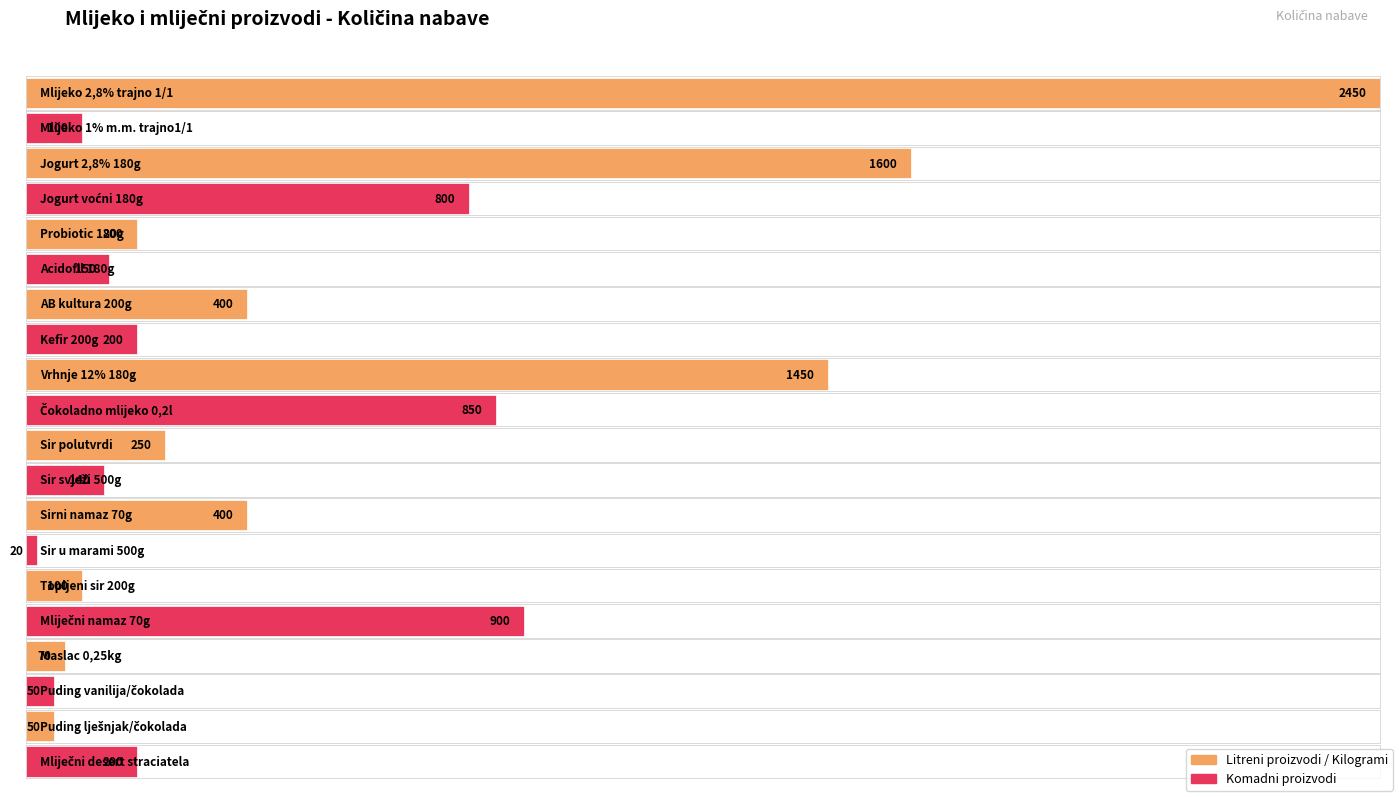

Reading left to right, extract all data points from this chart.

2450	100	1600	800	200	150	400	200	1450	850	250	140	400	20	100	900	70	50	50	200